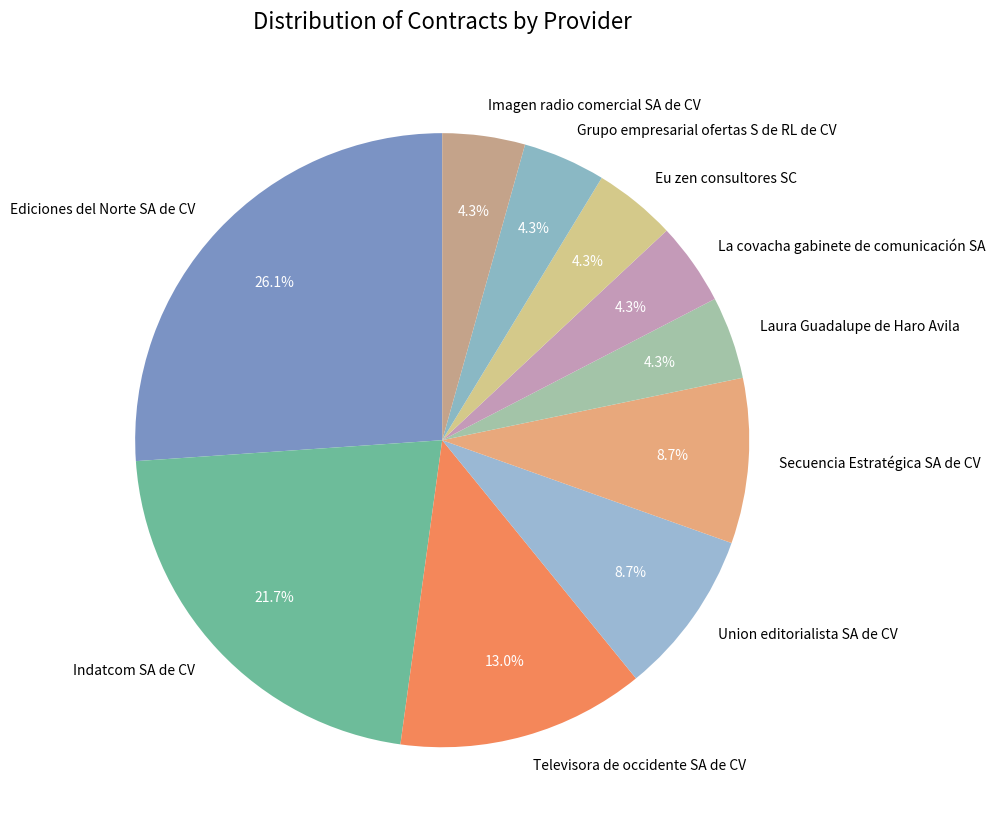

What is the largest slice in the pie chart?

Ediciones del Norte SA de CV